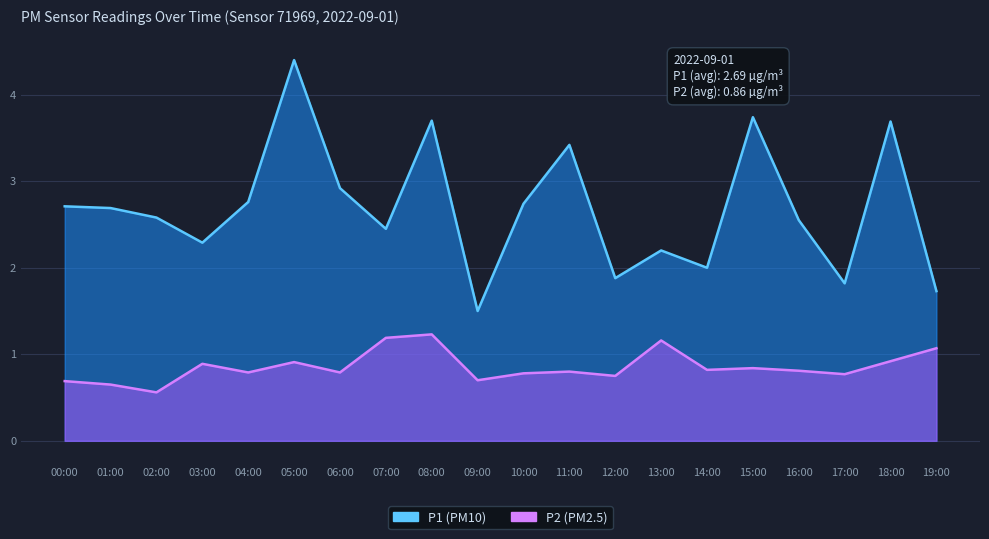

What are all the series names shown in the legend?

P1, P2